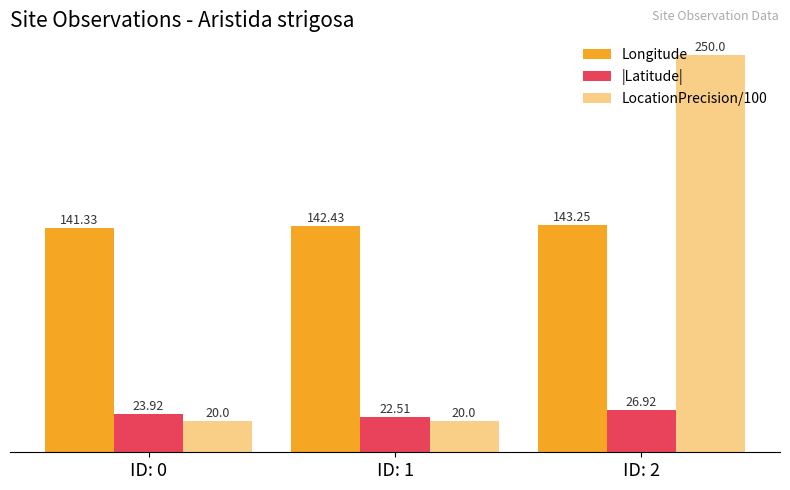

Which has a higher value, ID: 0 or ID: 2?

ID: 2